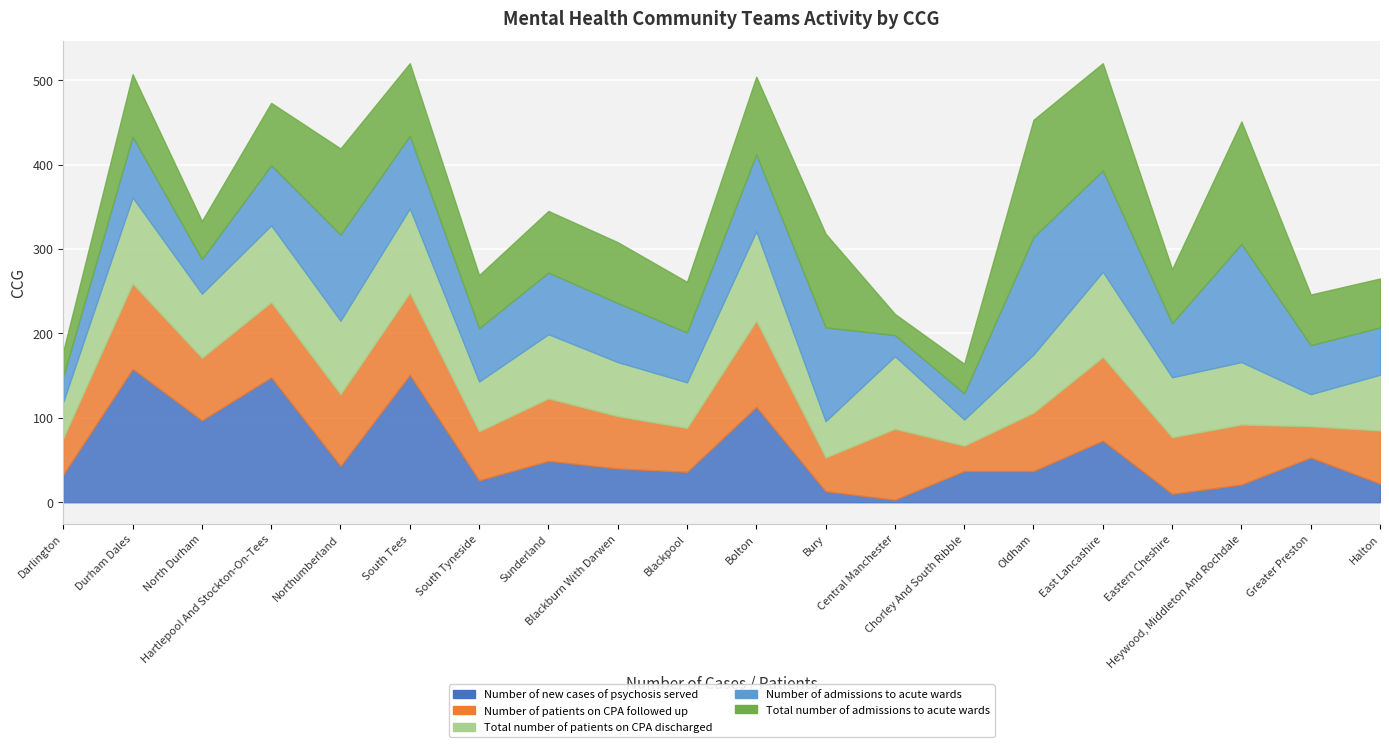

What is the value of the Number of new cases of psychosis served point at the 5th from the left?

43